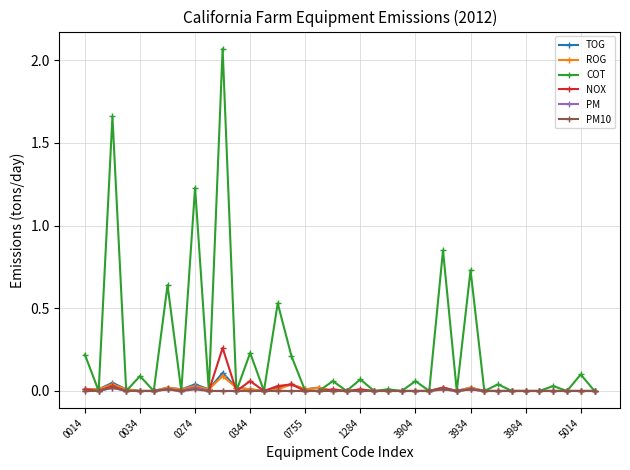

Which series has the largest range (max minus min)?

COT